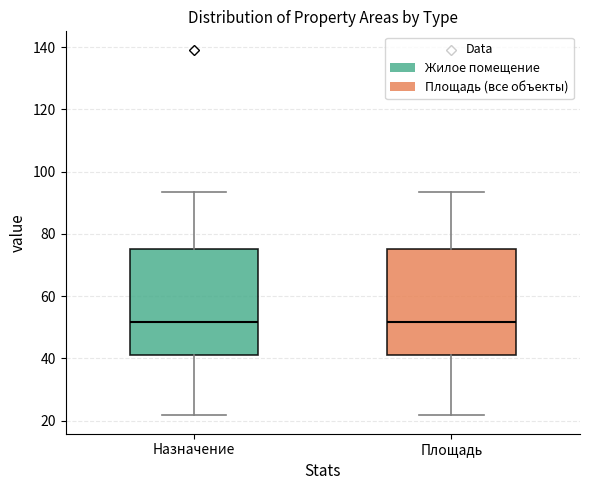

Reading left to right, transcribe this box plot: for each box, give where its median line is, the range the box spans, and where its two whiskers end, as read against the y-axis. The values are not printed on the chart, so give them approximately, as read against the axis.

Назначение: median 52, box 40 to 76, whiskers 22 to 94
Площадь: median 52, box 40 to 76, whiskers 22 to 94